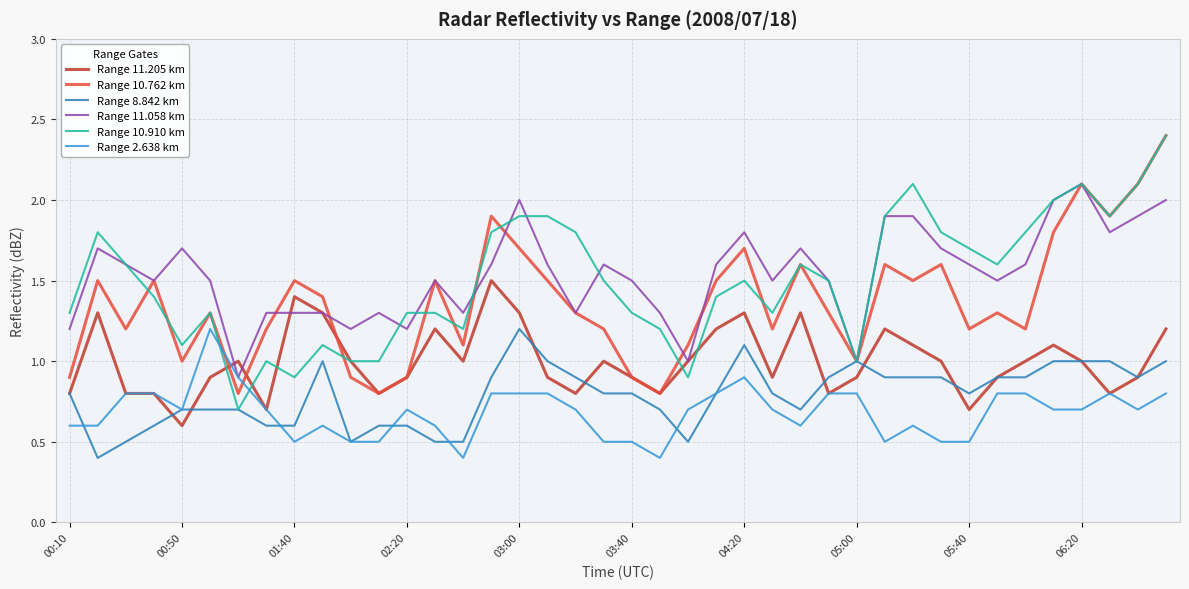

What is the smallest value displayed?

0.4